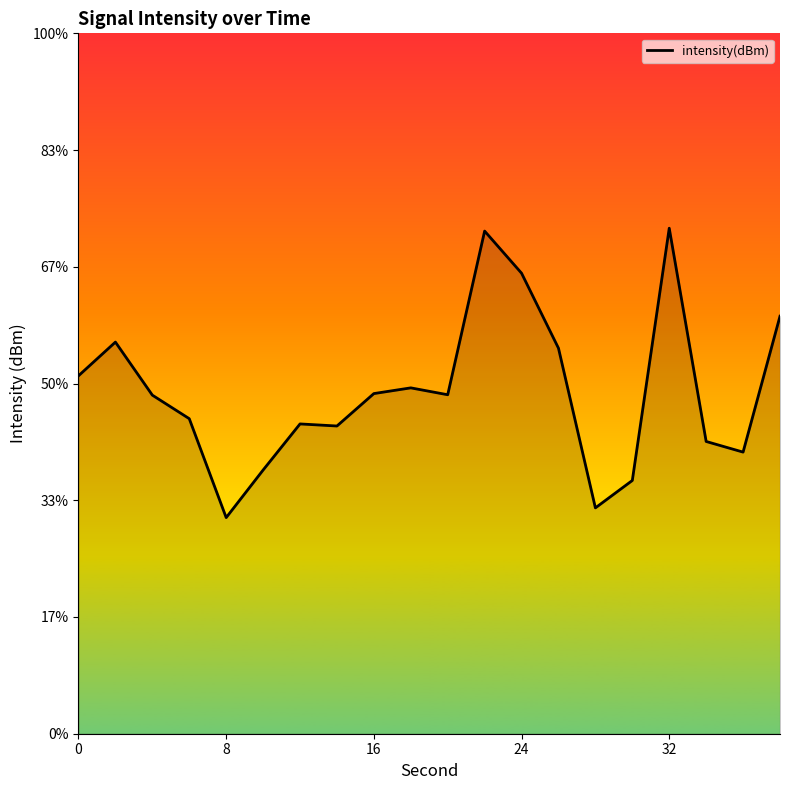

How many interior local peaks (higher than both neighbors) does the data have?

5